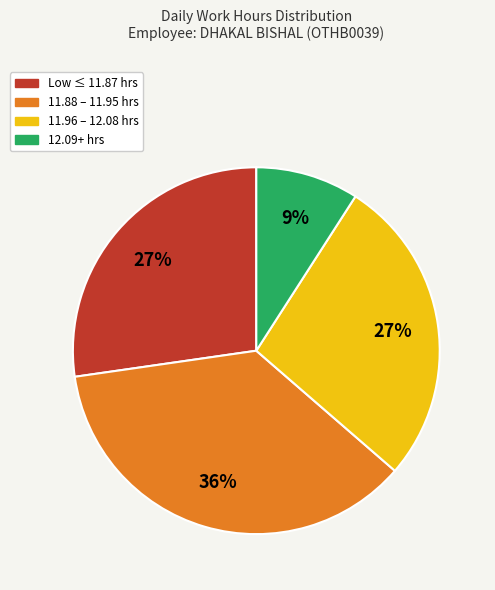

Is there any slice that represents more than half of the pie?

No